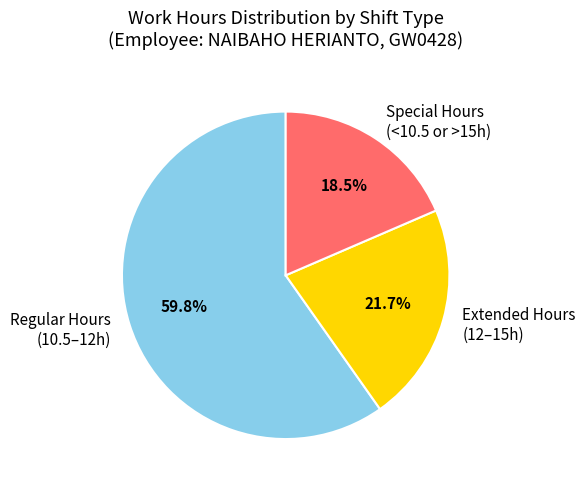

Between Special Hours (<10.5 or >15h) and Extended Hours (12–15h), which is larger?

Extended Hours (12–15h)